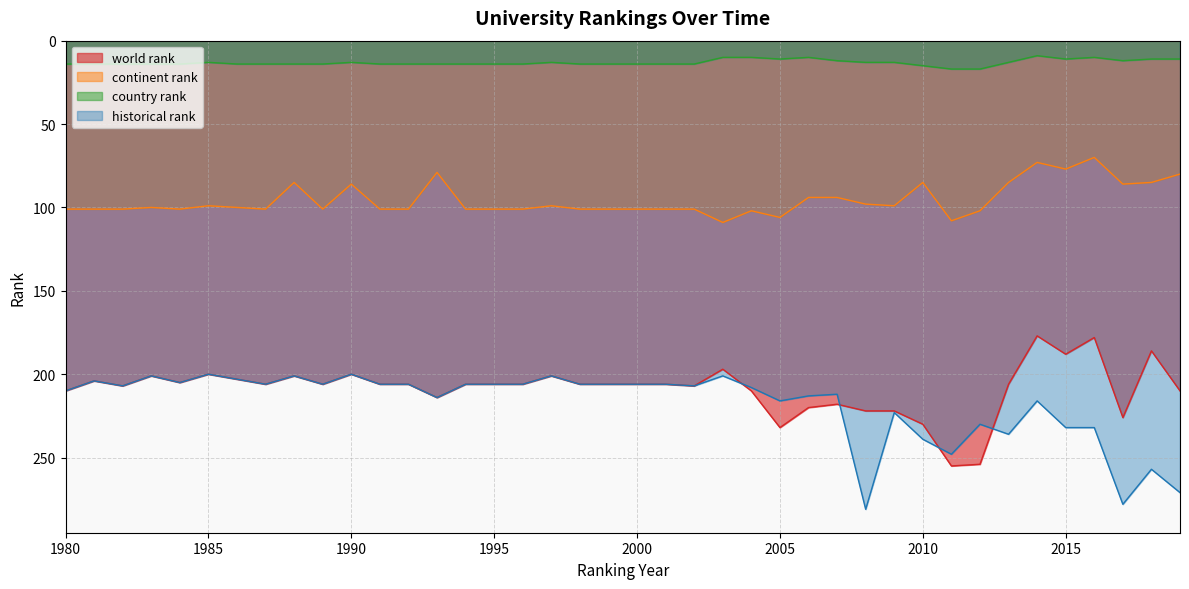

What is the highest value of the world rank series?

255